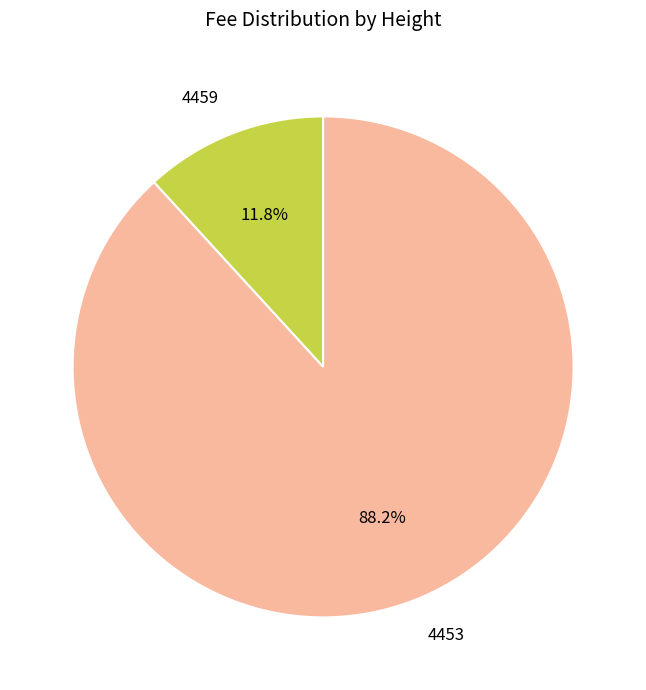

Is there a majority slice in this chart?

Yes